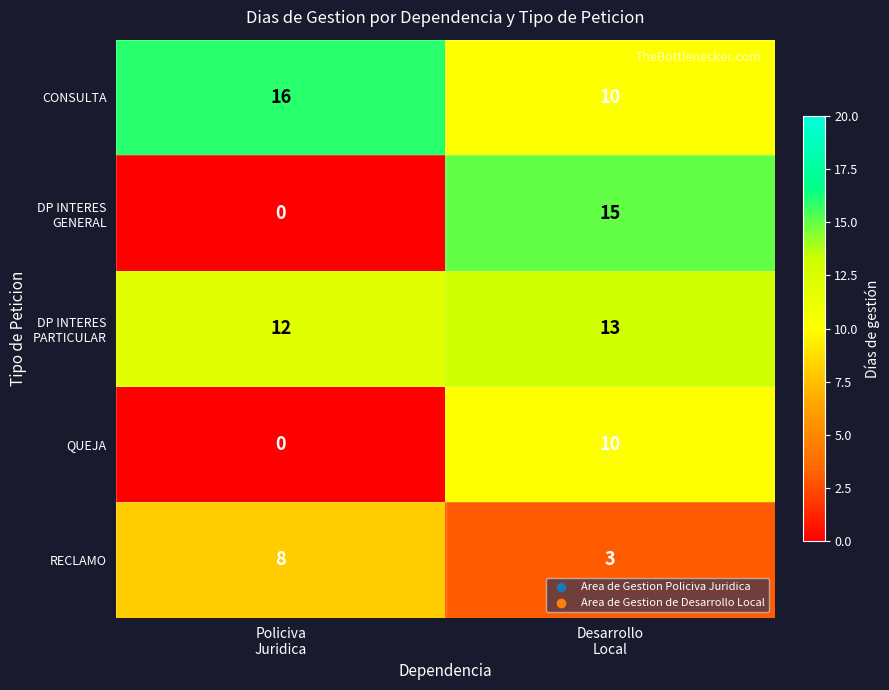

What is the maximum value for QUEJA?

10